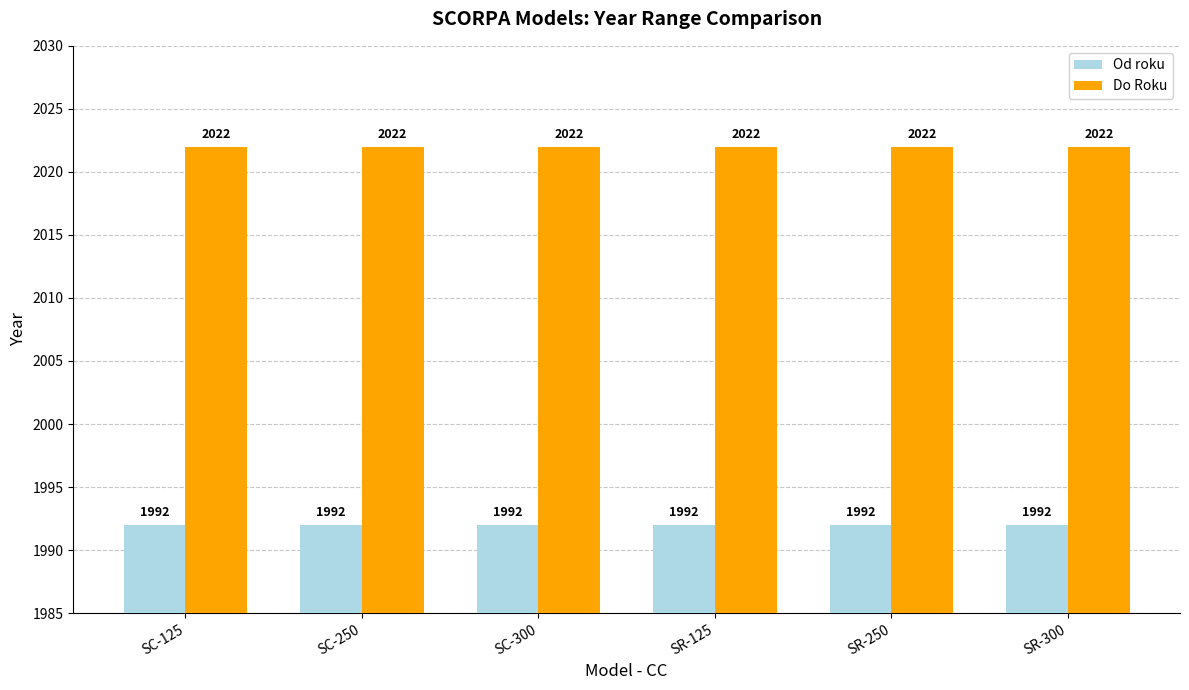

Rank the series by their maximum value, from highest to lowest.

Do Roku, Od roku